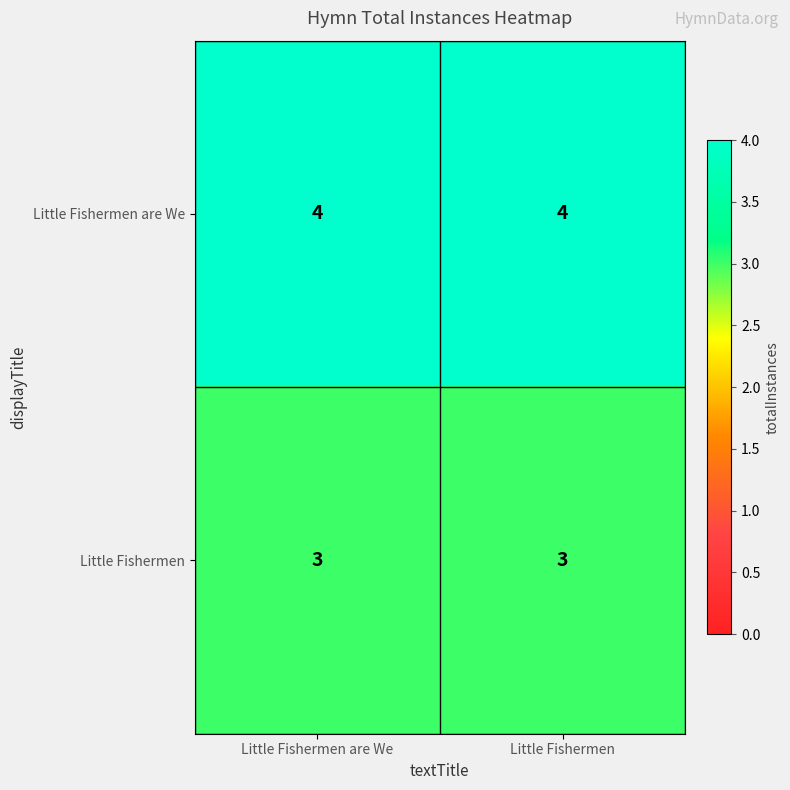

Which series has the largest total across all categories?

Little Fishermen are We